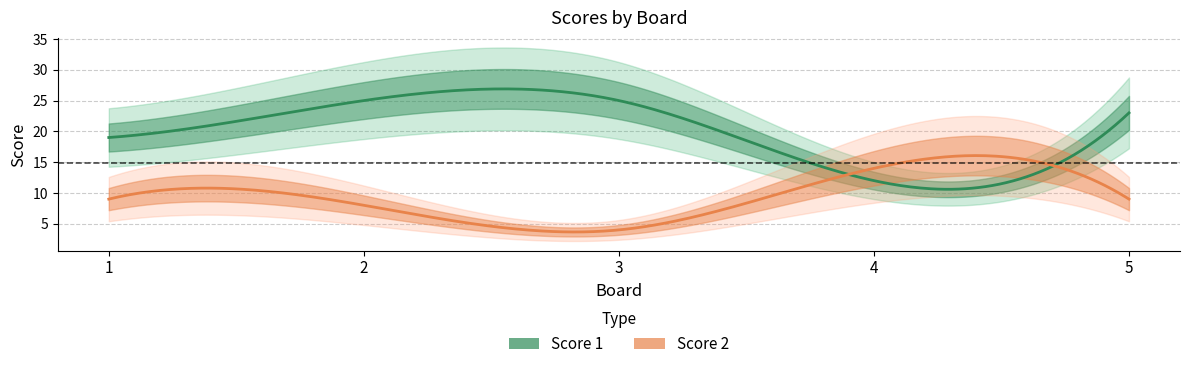

True or false: Score 1 and Score 2 cross at least once.

True